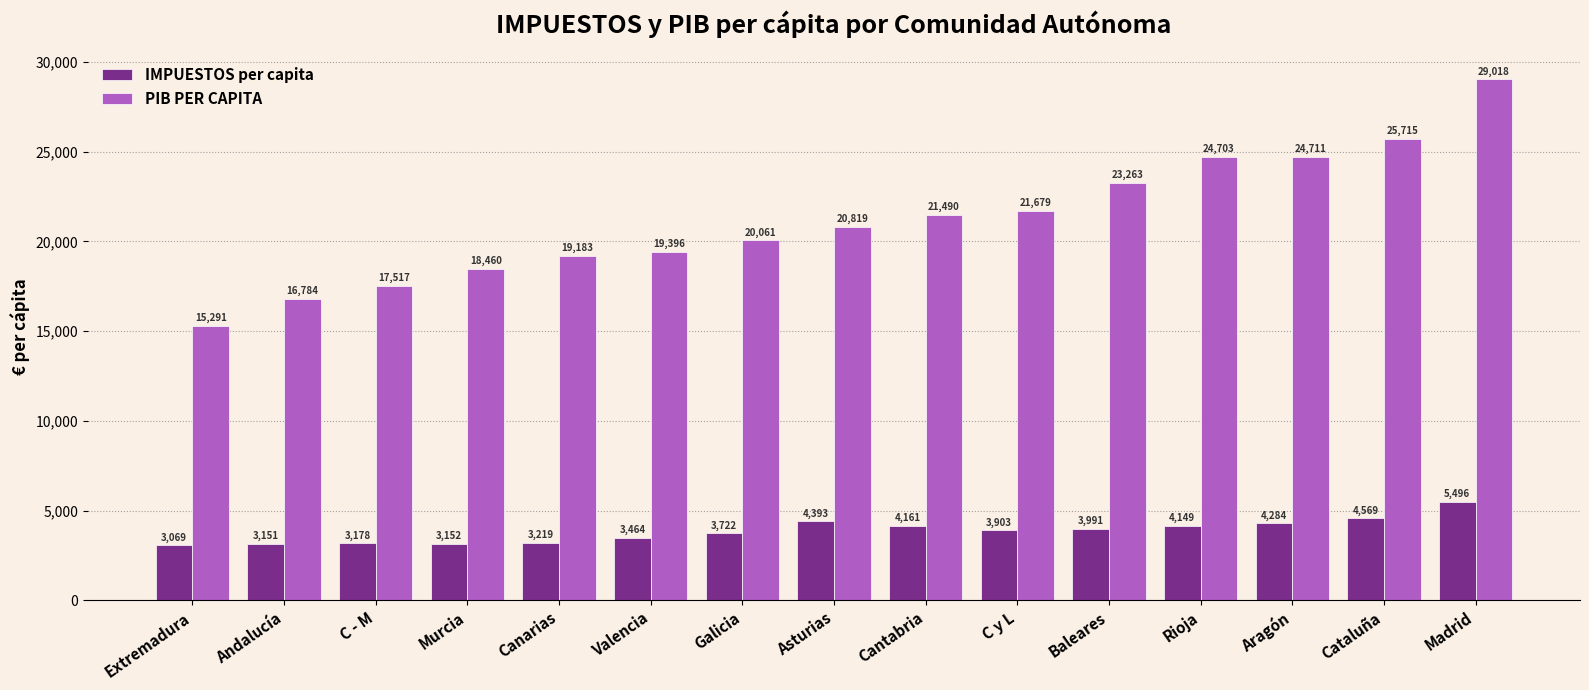

List the series in order of their overall mean, highest first.

PIB PER CAPITA, IMPUESTOS per capita